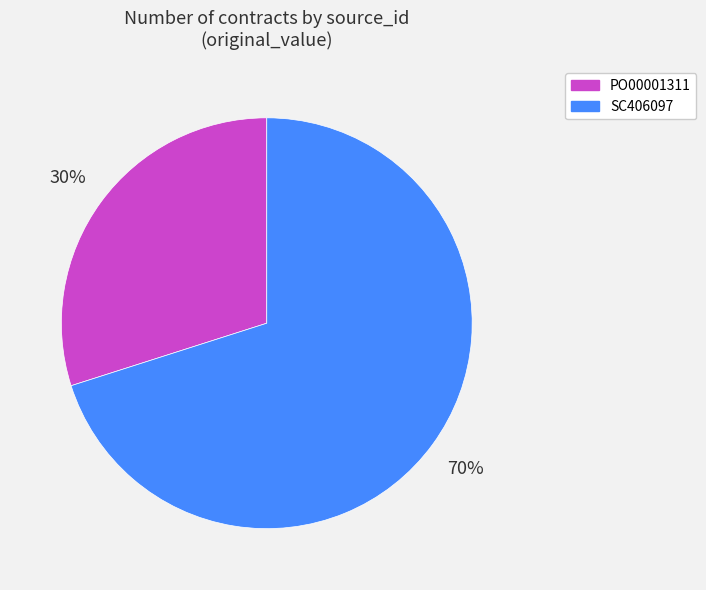

Approximately how many times larger is the value at PO00001311 compared to SC406097?

0.4